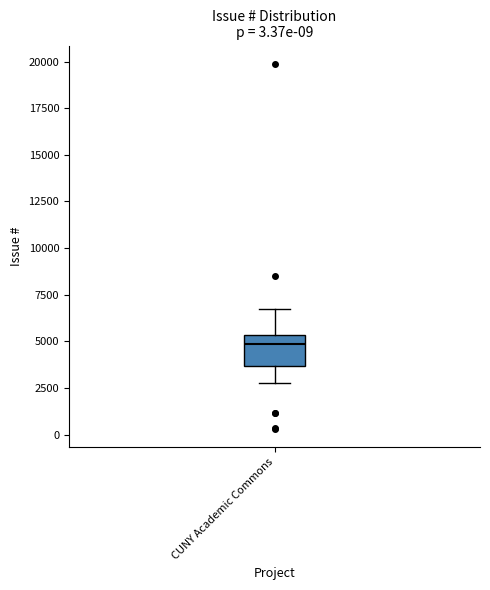

Where is the lower edge of the box for CUNY Academic Commons on the y-axis? The values are not printed on the chart, so give them approximately, as read against the axis.

3500